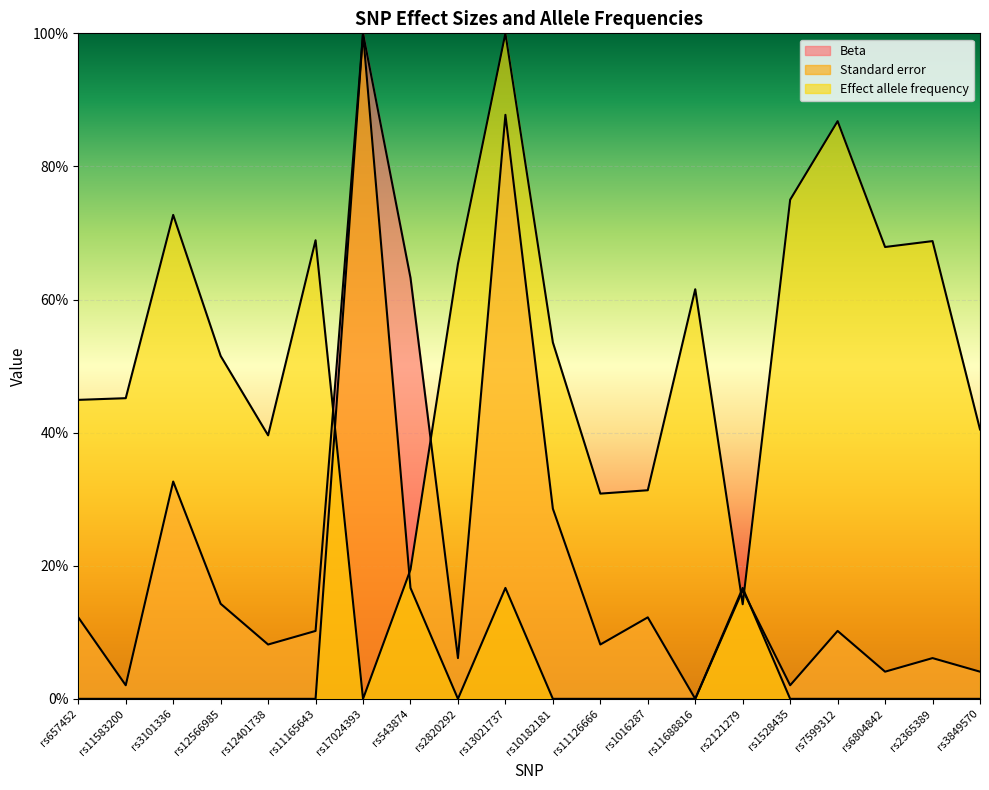

List the series in order of their peak value, lowest first.

Beta, Standard error, Effect allele frequency